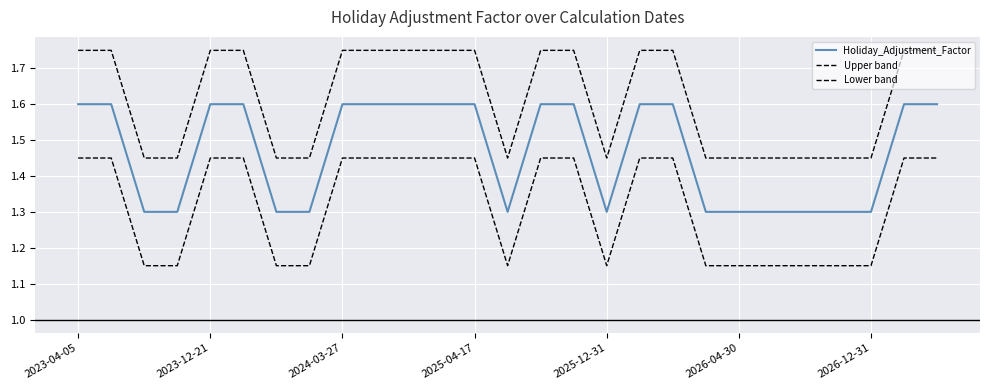

Does the chart have visible grid lines?

Yes